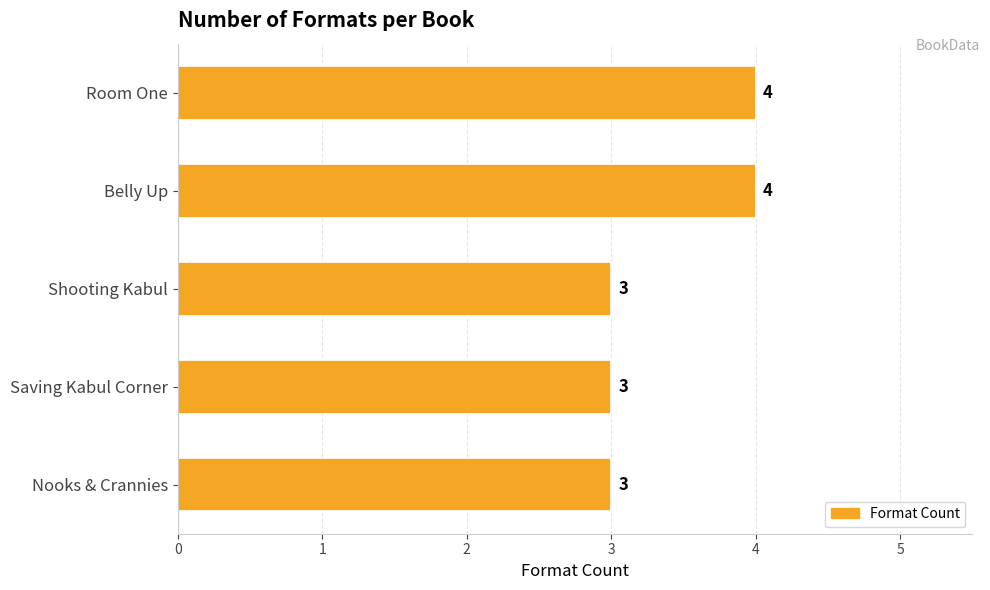

True or false: the data shows 3 at Saving Kabul Corner.

True